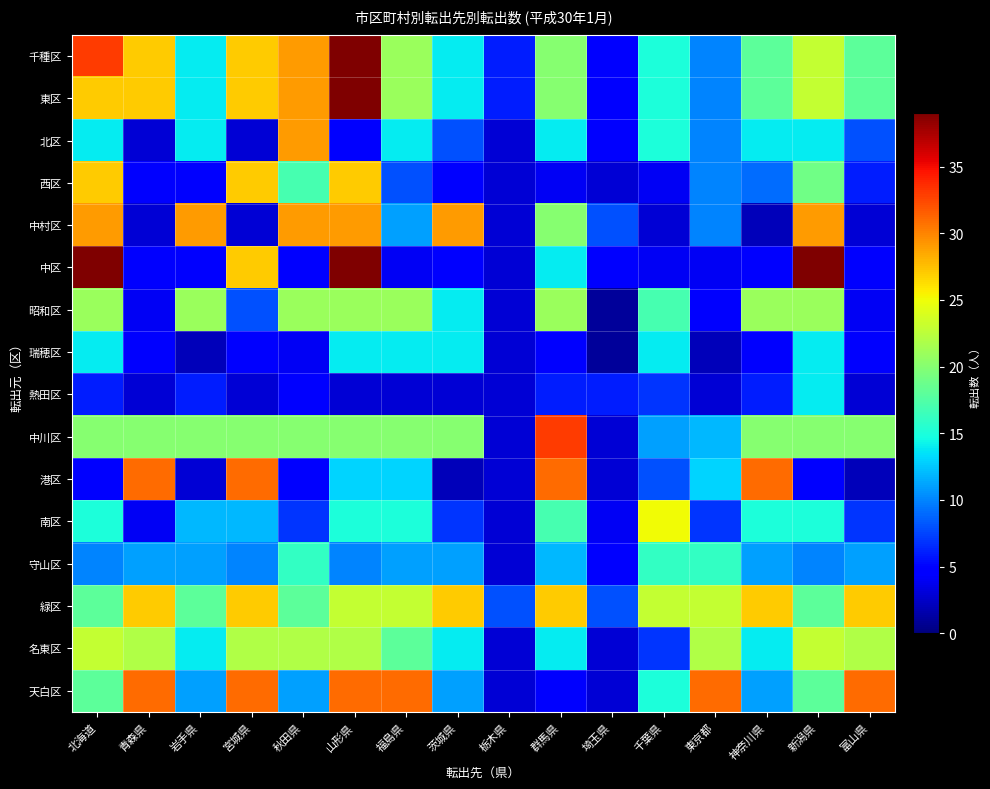

Which category has the lowest value across all series?

埼玉県